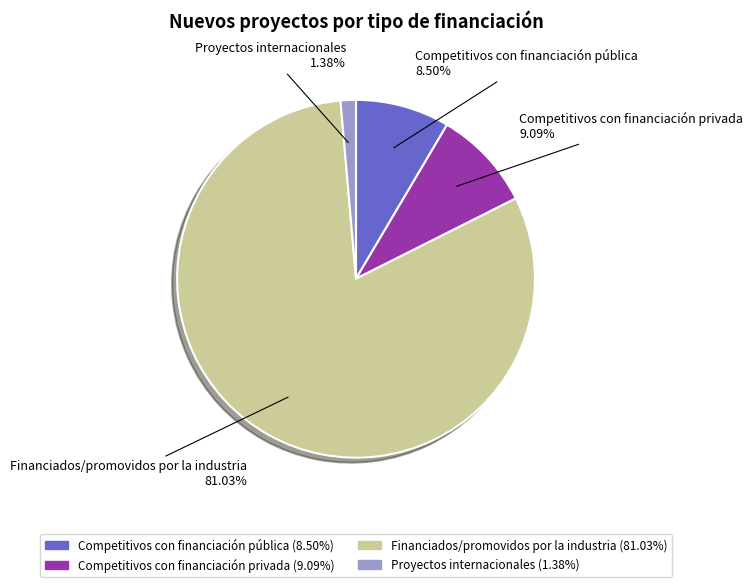

Combined, do Competitivos con financiación privada and Competitivos con financiación pública account for over 50%?

No